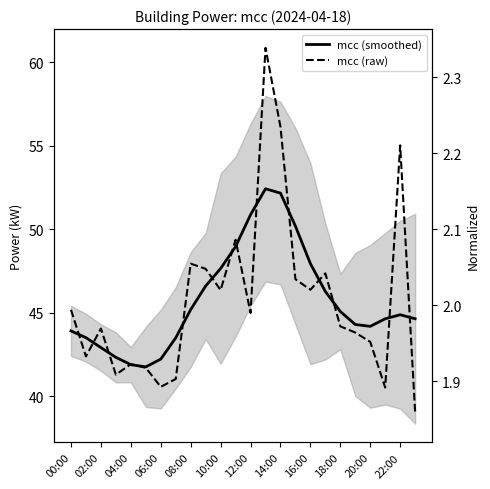

Reading left to right, what are all the values shown in this chart?

mcc (smoothed): 43.9	43.5	42.9	42.3	41.9	41.8	42.2	43.5	45.2	46.6	47.7	49.0	50.9	52.4	52.2	50.2	47.9	46.3	45.1	44.3	44.2	44.6	44.9	44.6
mcc (raw): 45.2	42.4	44.1	41.3	41.9	41.7	40.6	41.0	47.9	47.6	46.4	49.4	45.0	60.9	56.1	47.0	46.4	47.4	44.2	43.8	43.3	40.5	55.0	39.0